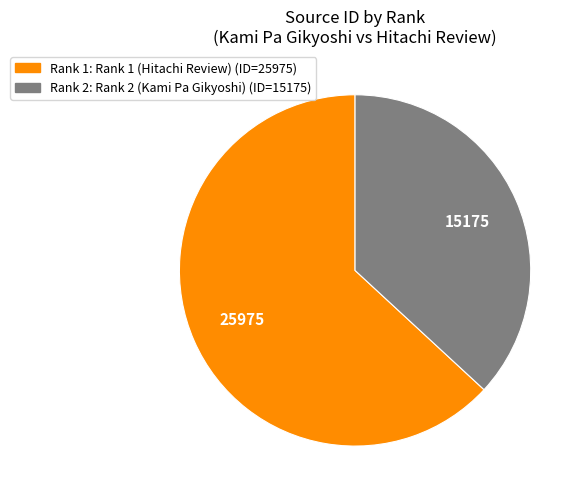

Is there any slice that represents more than half of the pie?

Yes